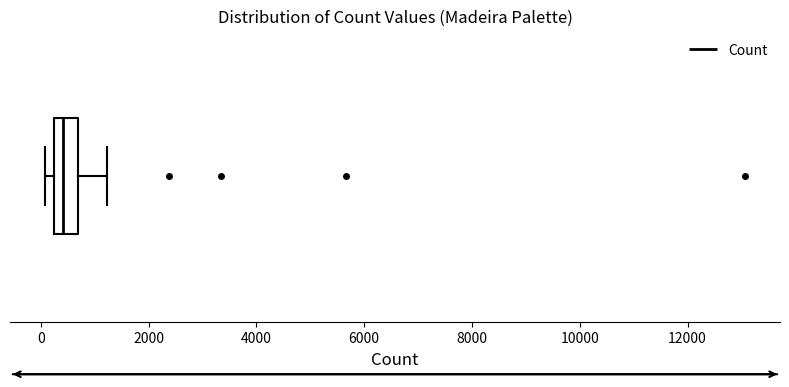

Read this box plot against the x-axis: the position of the median line, the range covered by the box, and the ends of both whiskers. The values are not printed on the chart, so give them approximately, as read against the axis.

median 400, box 200 to 600, whiskers 0 to 1200